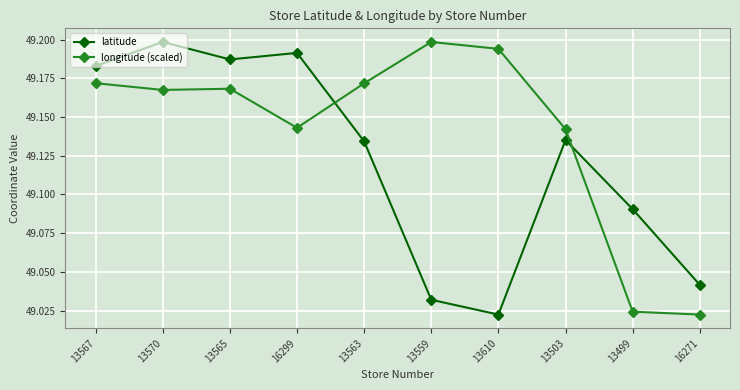

List the series in order of their overall mean, highest first.

longitude (scaled), latitude